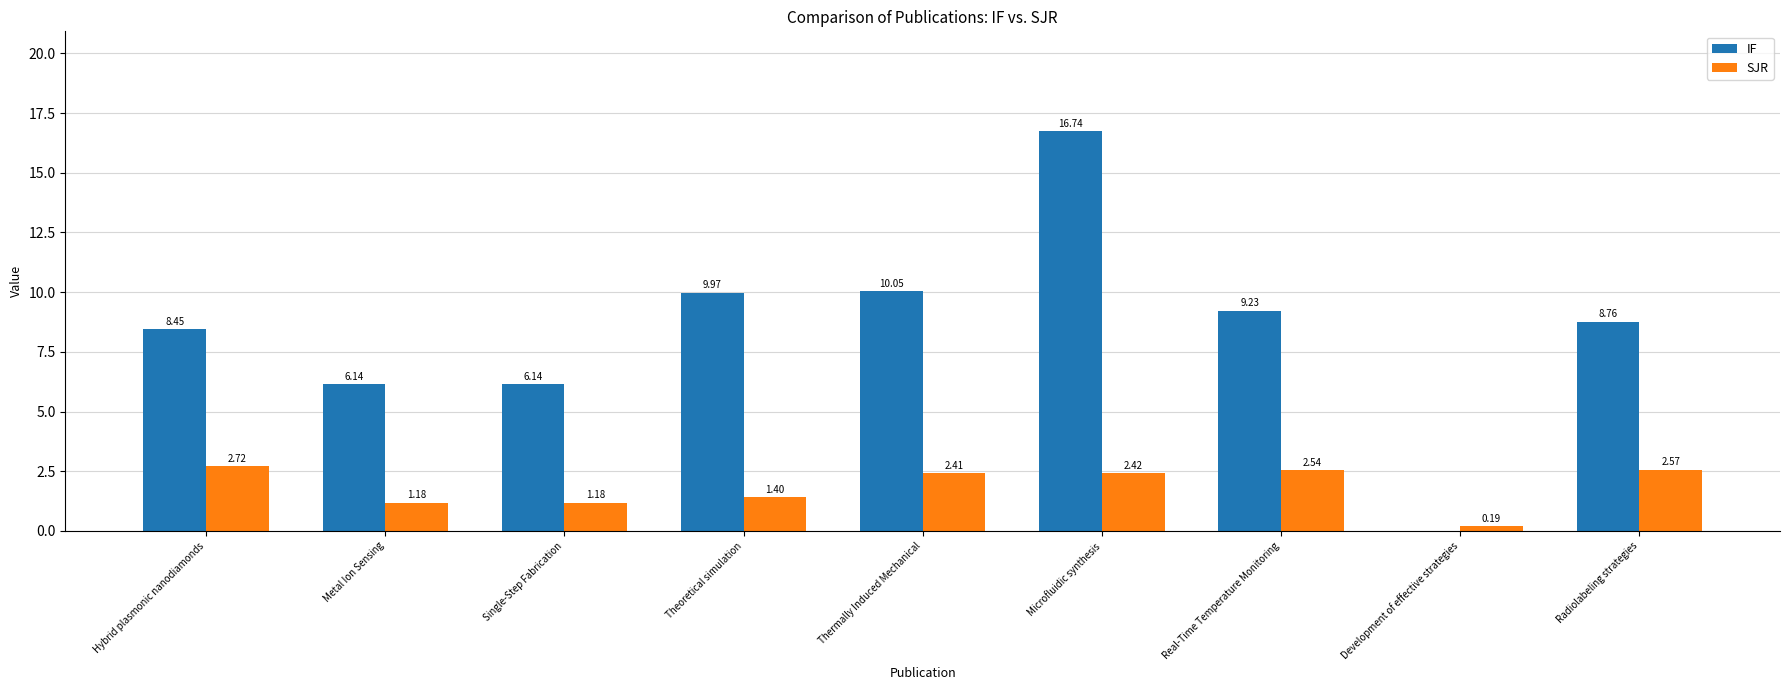

Between Metal Ion Sensing and Radiolabeling strategies, which series saw the biggest shift?

IF